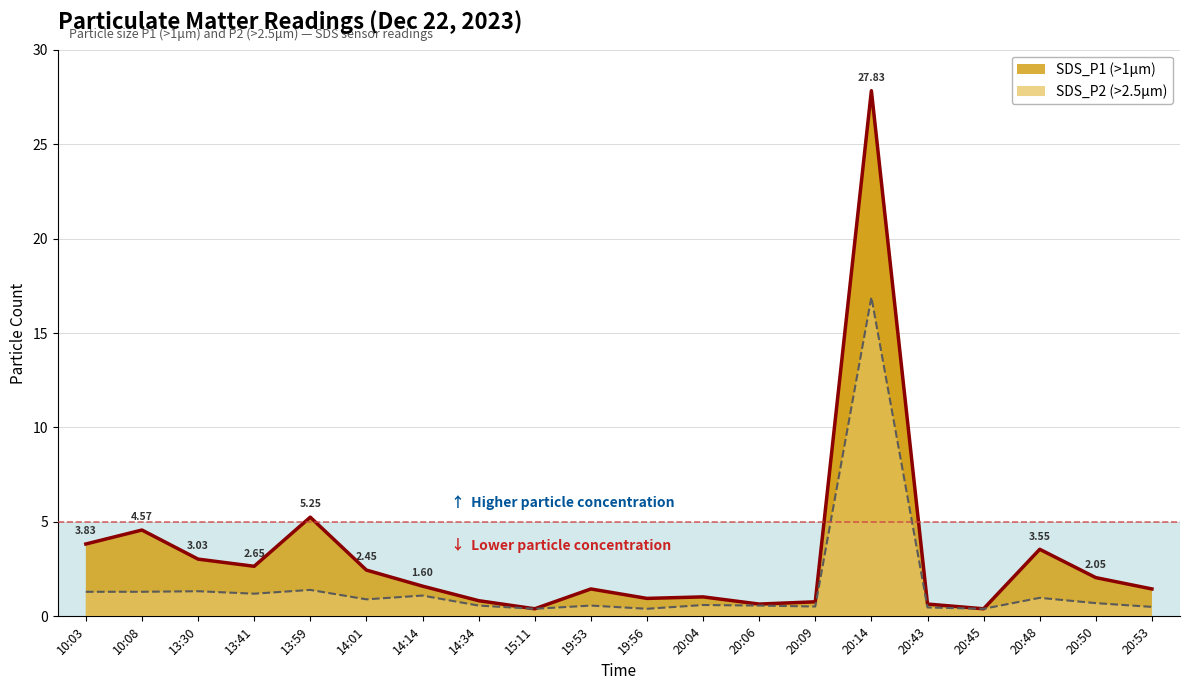

True or false: SDS_P2 has a value of 0.4 at 20:45.

True